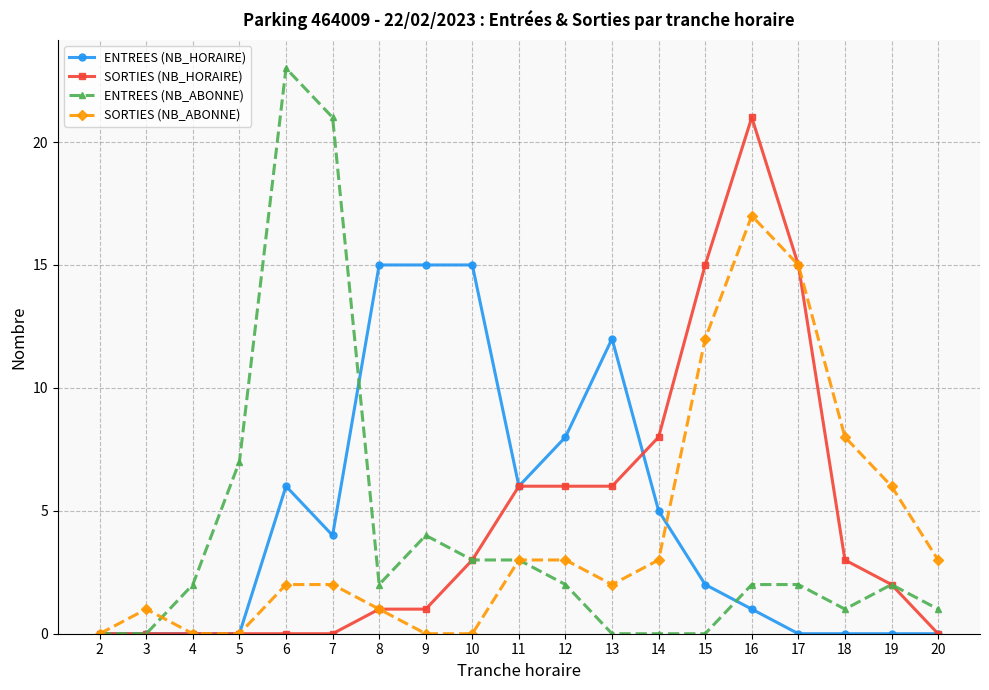

At which category does SORTIES (NB_ABONNE) reach its first local peak?

3